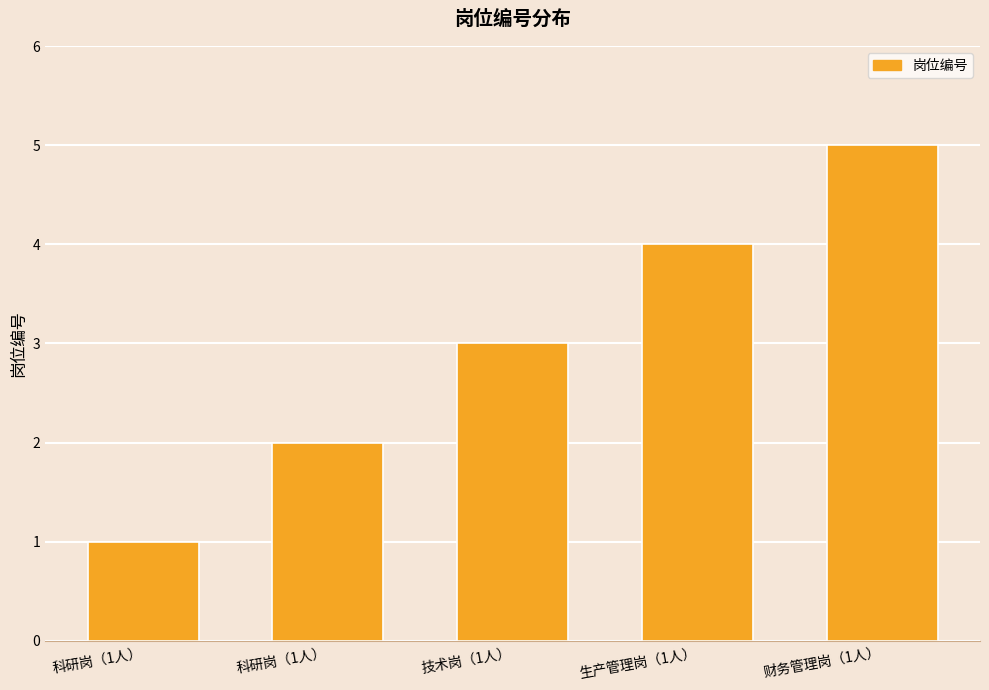

How many data points does each series have?

5